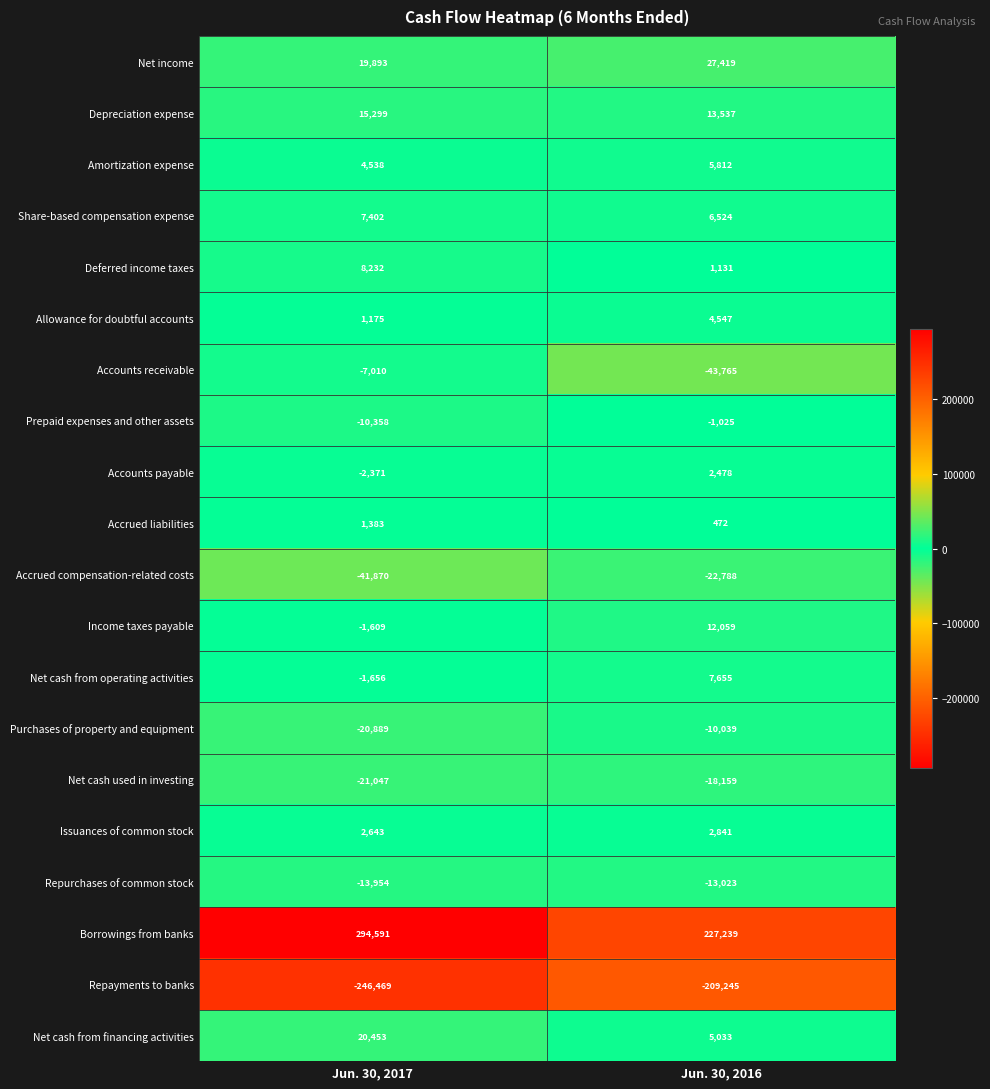

What is the sum of the Accounts receivable values at Jun. 30, 2017 and Jun. 30, 2016?

-50775